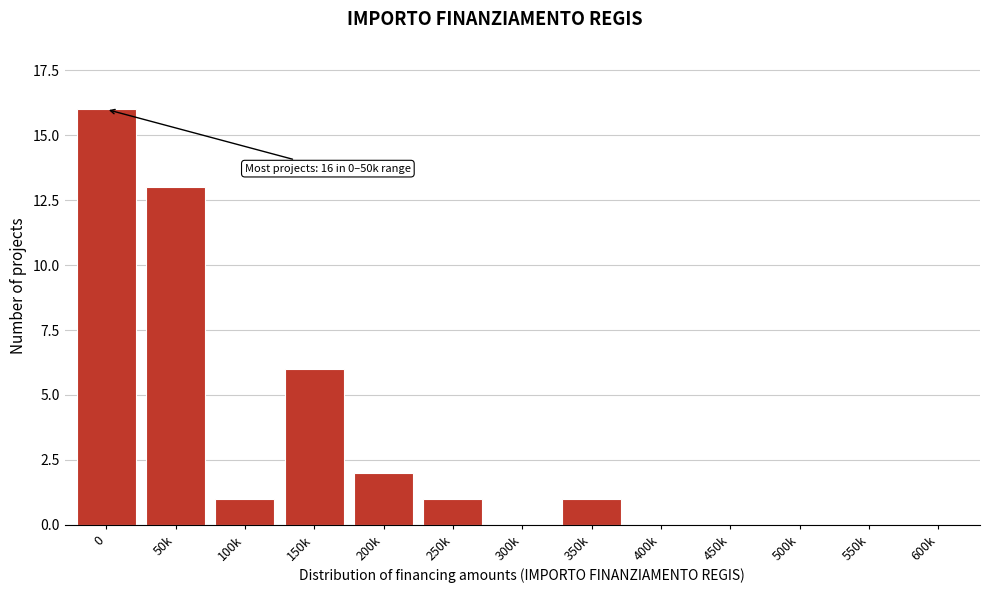

The value at 0 is 28. True or false?

False